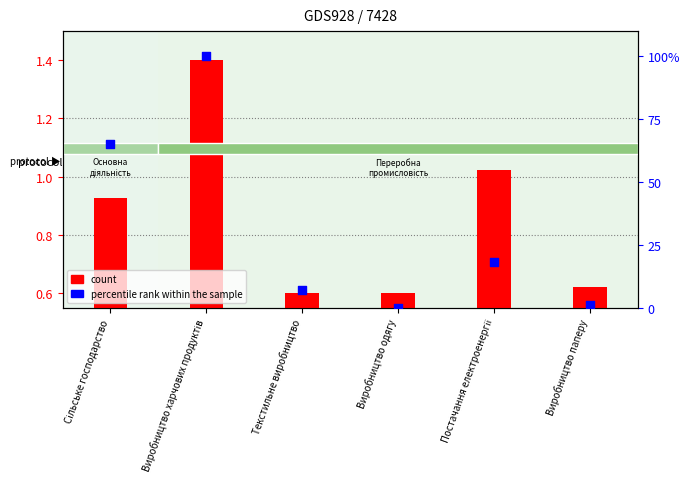

At how many categories does at least one series exceed 86?

1